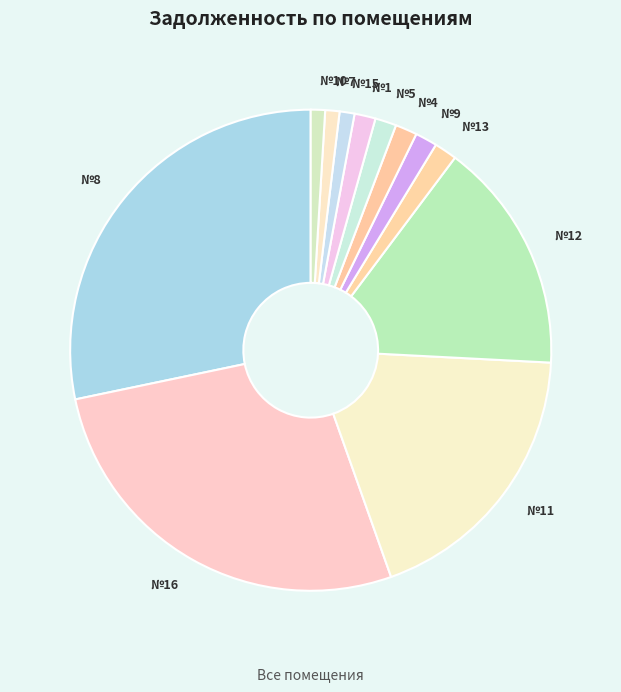

What is the ratio of the value at №11 to the value at №5?

13.1